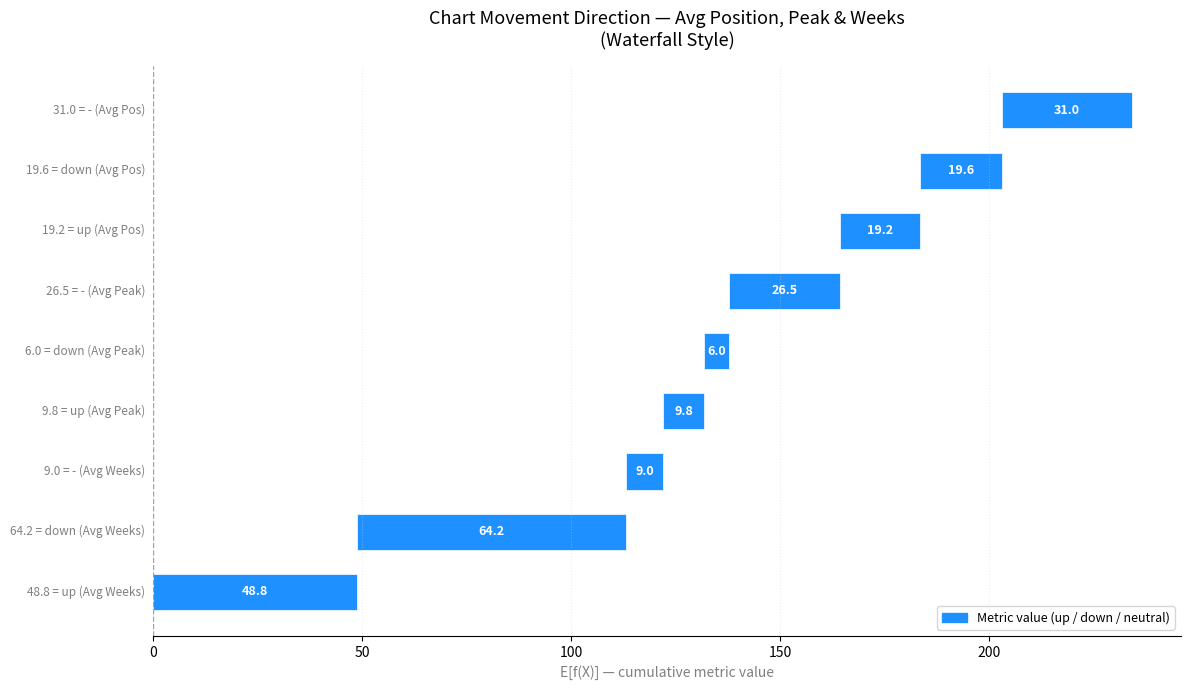

Is it true that the value at 7 is 26.6?

False